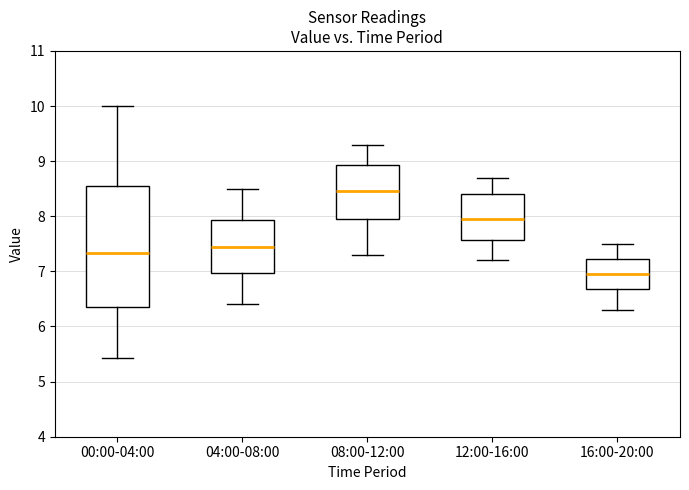

Comparing the boxes themselves (not the whiskers), which one is the tallest?

00:00-04:00